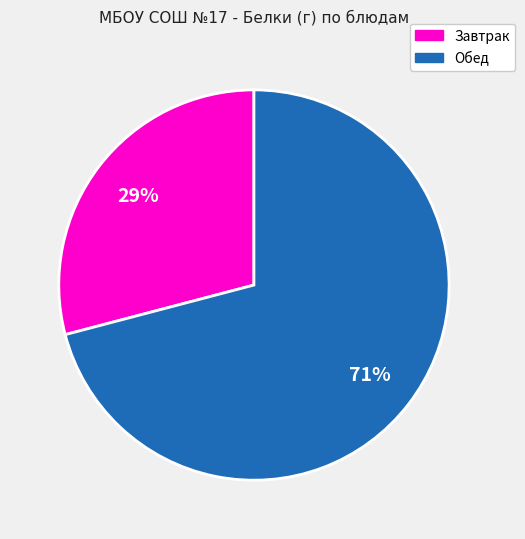

Is the sum of Завтрак and Обед greater than half?

Yes